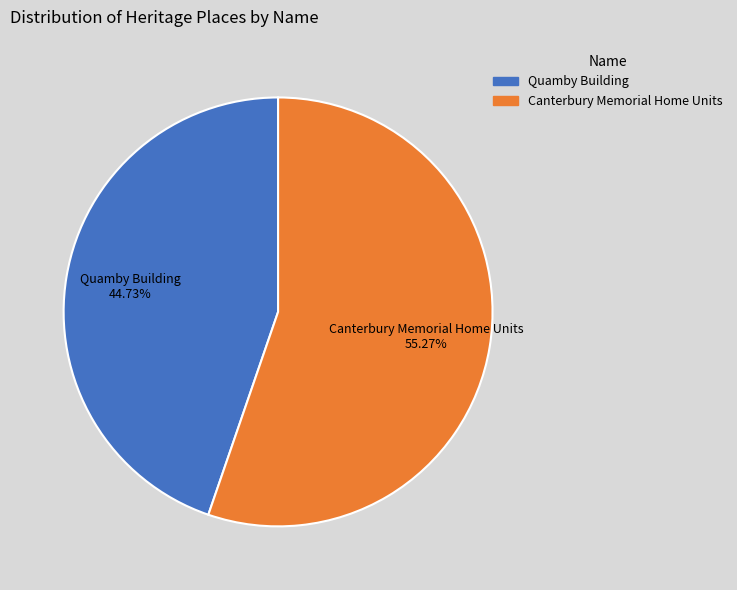

What percentage is the Canterbury Memorial Home Units slice, to the nearest percent?

55%